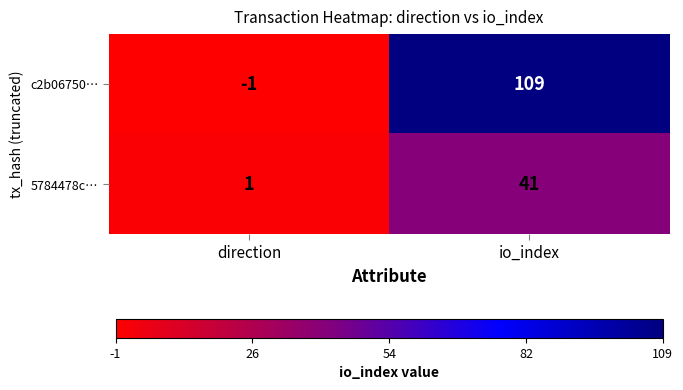

Count the number of categories in the chart.

2